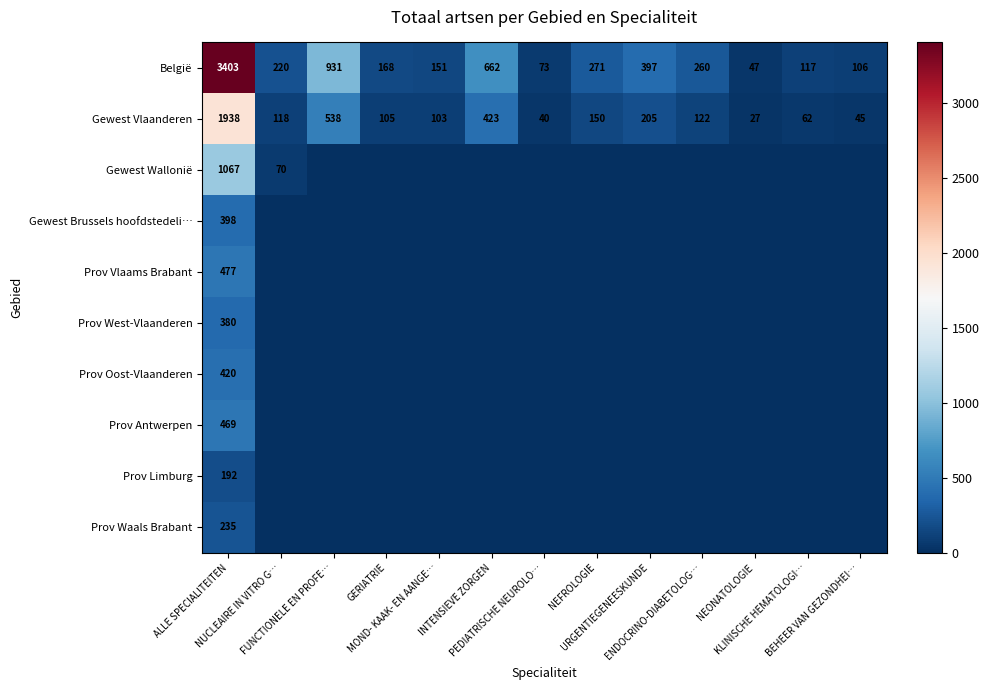

At ALLE SPECIALITEITEN, list the series in order from smallest to largest.

Prov Limburg, Prov Waals Brabant, Prov West-Vlaanderen, Gewest Brussels hoofdstedeli…, Prov Oost-Vlaanderen, Prov Antwerpen, Prov Vlaams Brabant, Gewest Wallonië, Gewest Vlaanderen, België